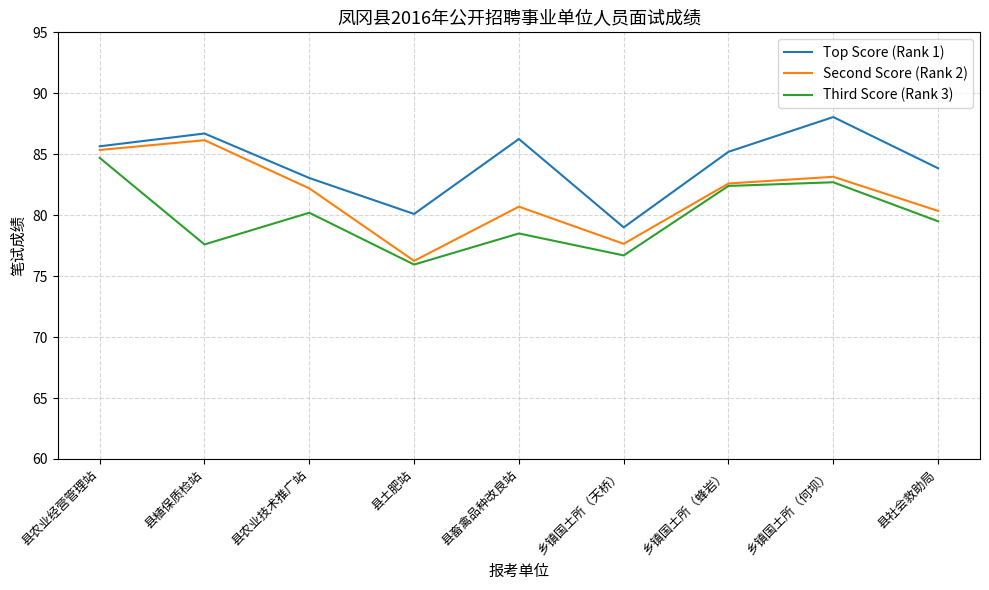

Which category has the lowest value in the Second Score (Rank 2) series?

县土肥站